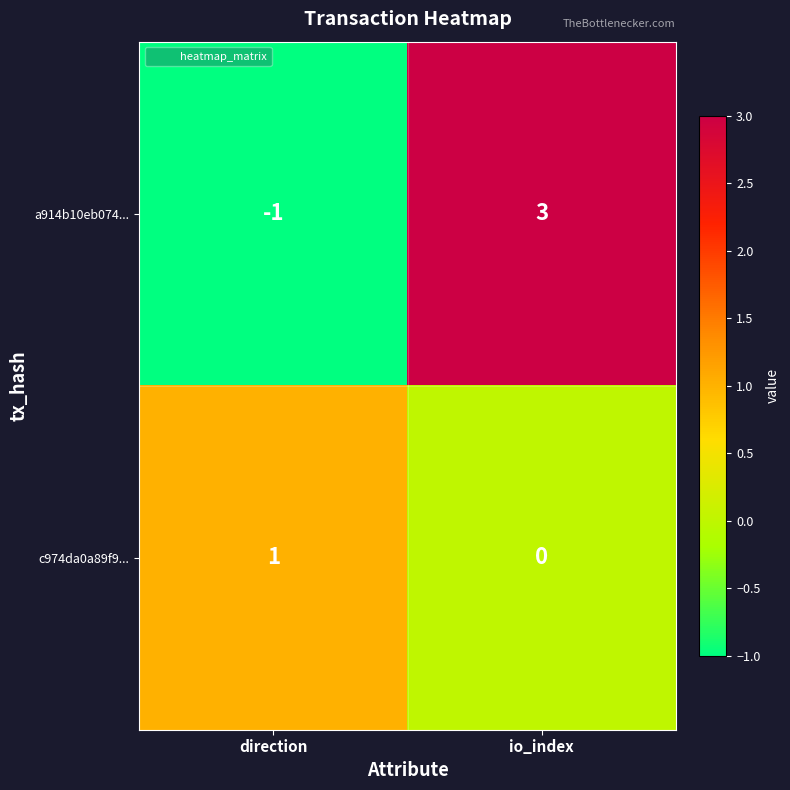

Which series has the widest spread of values?

a914b10eb074...